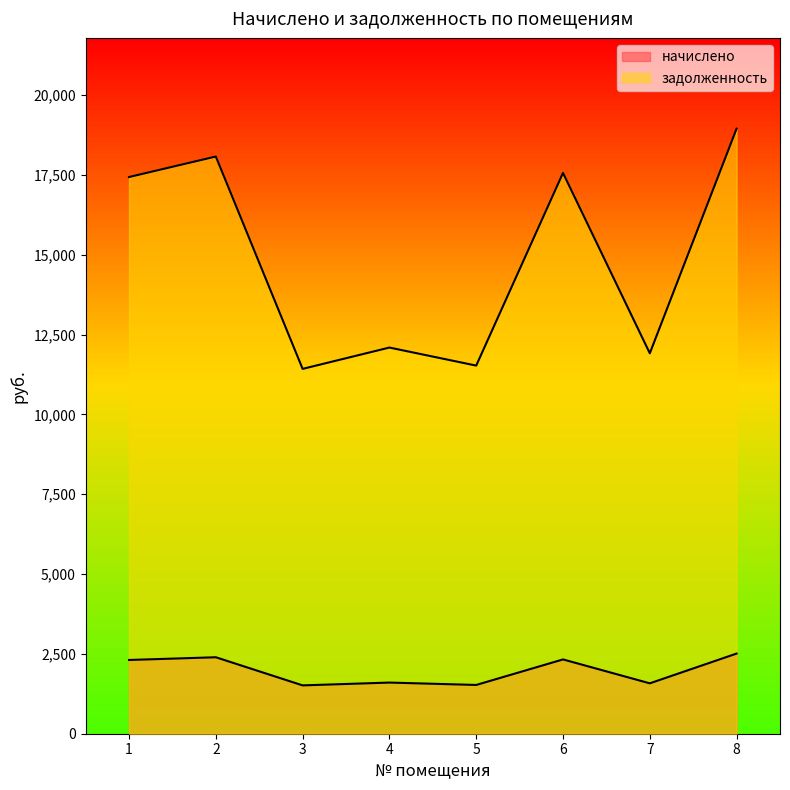

Reading right to left, list all the values displayed in this chart.

начислено: 2510.7	1578.5	2327.0	1527.5	1602.4	1513.9	2395.0	2309.9
задолженность: 18951.8	11915.5	17565.1	11530.3	12095.3	11427.6	18078.7	17436.7